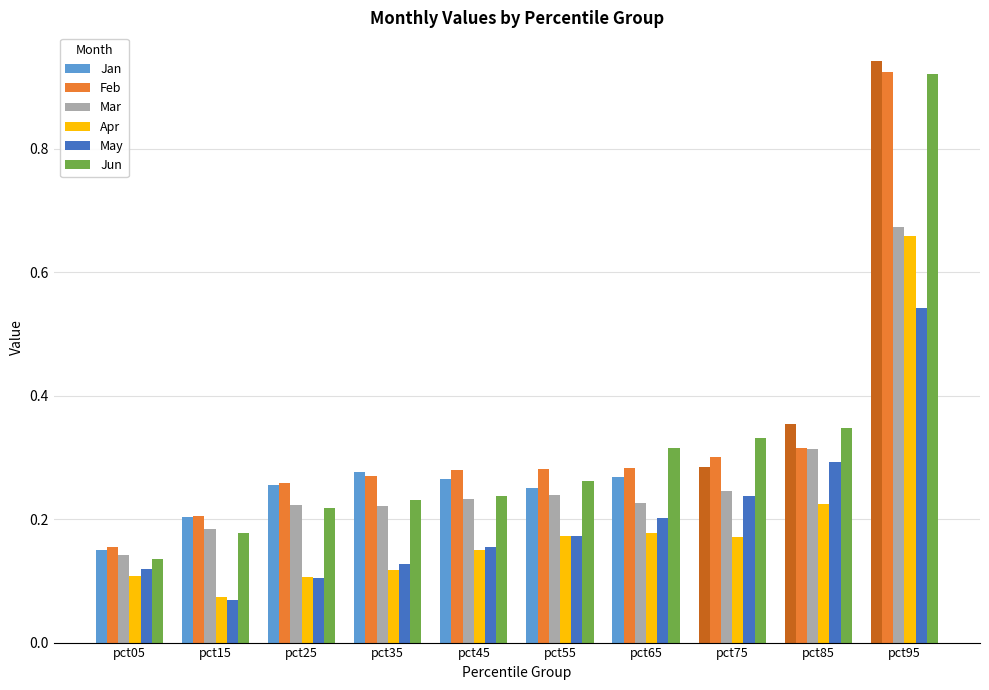

Where is May nearest to the value 0?

pct15